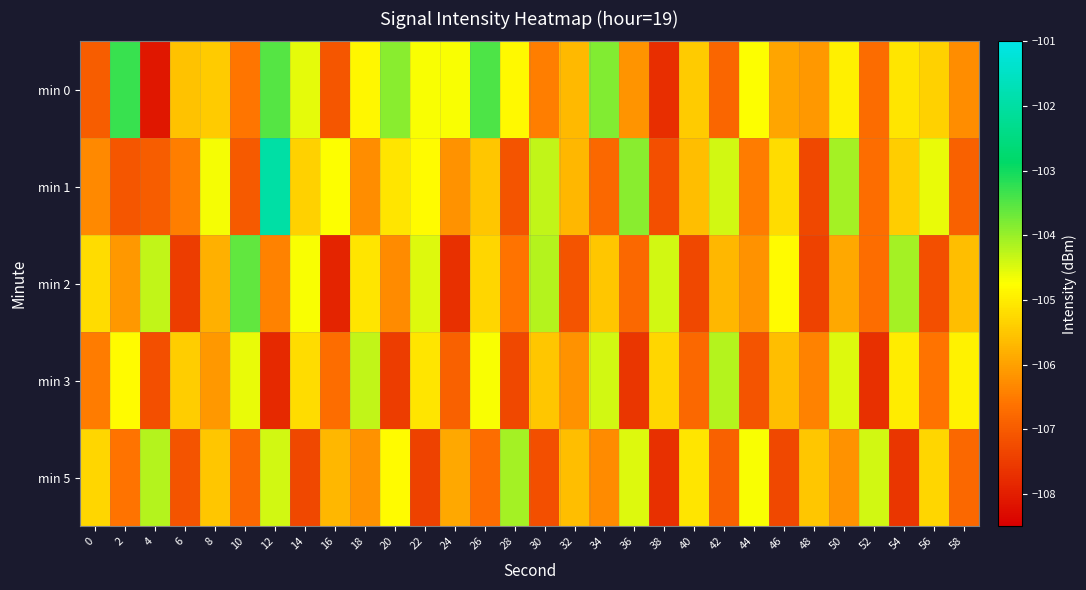

At 26, list the series in order from smallest to largest.

min 5, min 1, min 2, min 3, min 0